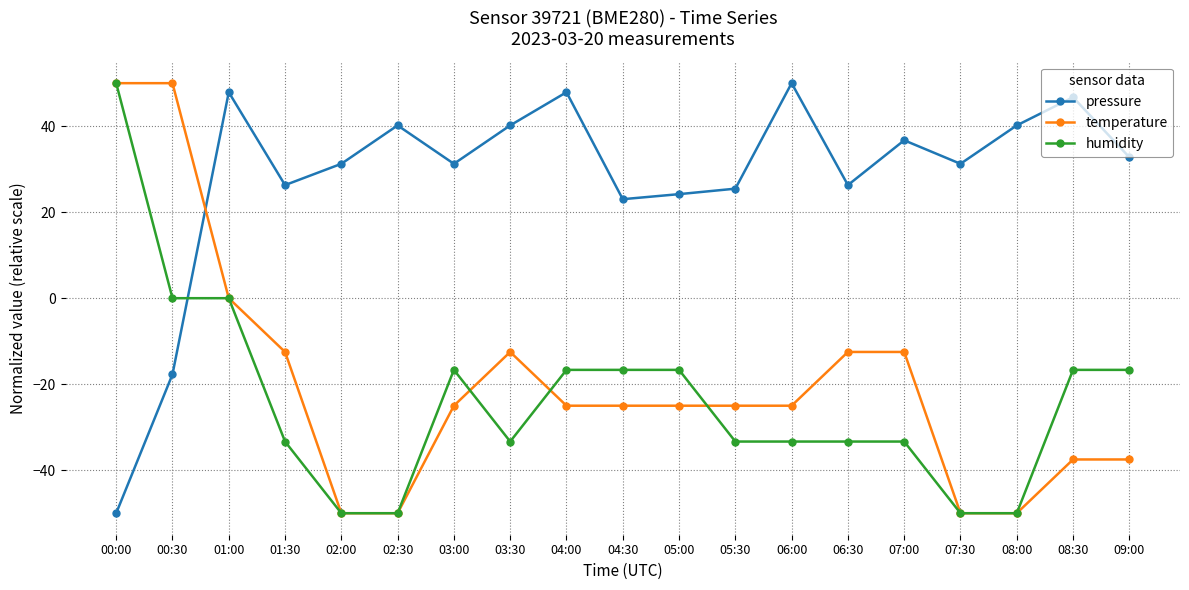

What is the difference between the maximum and second lowest values in the temperature series?

100.0